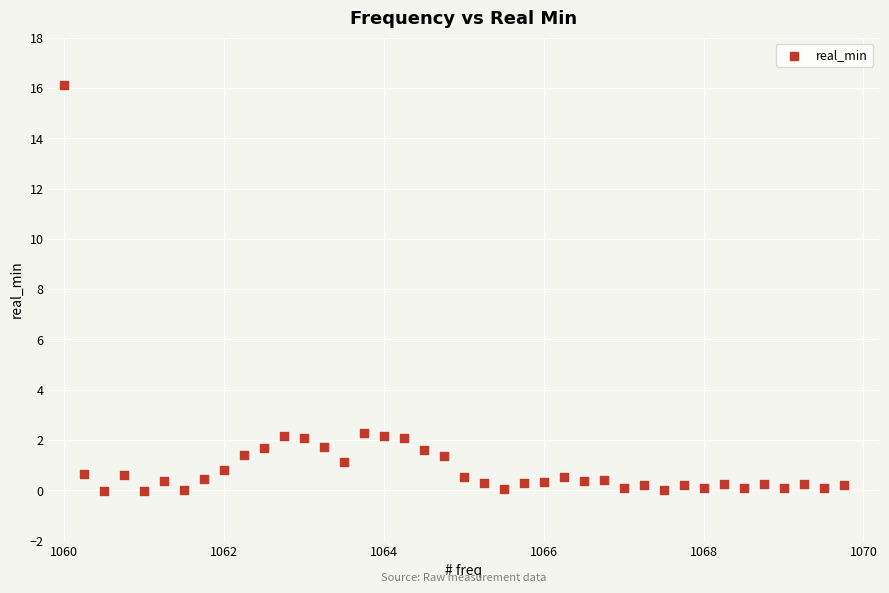

What is the range of Y values (max minus min)?

16.2